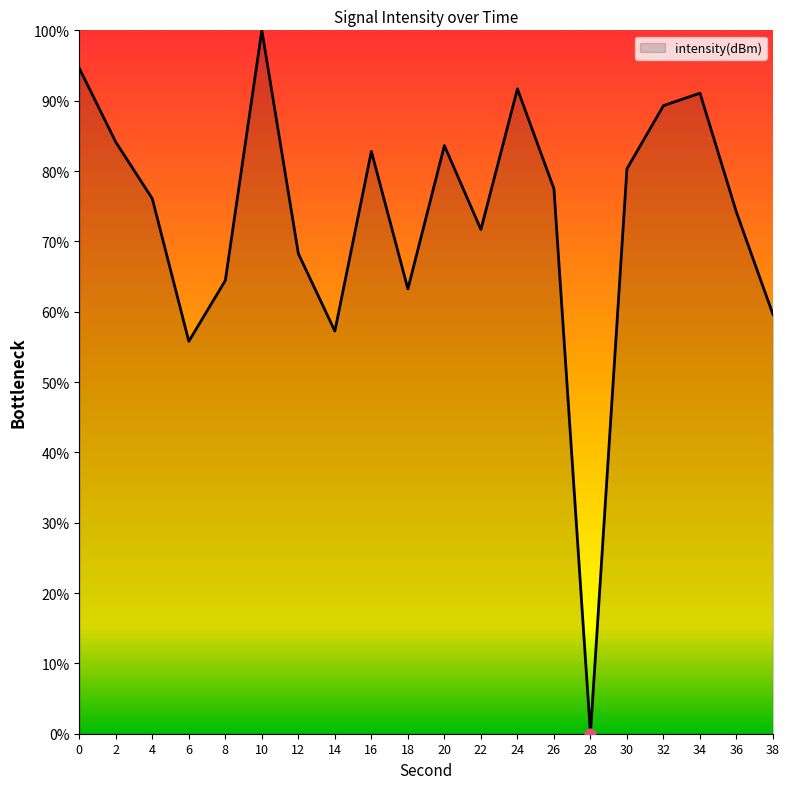

Approximately how many times larger is the value at 24 compared to 8?

1.4